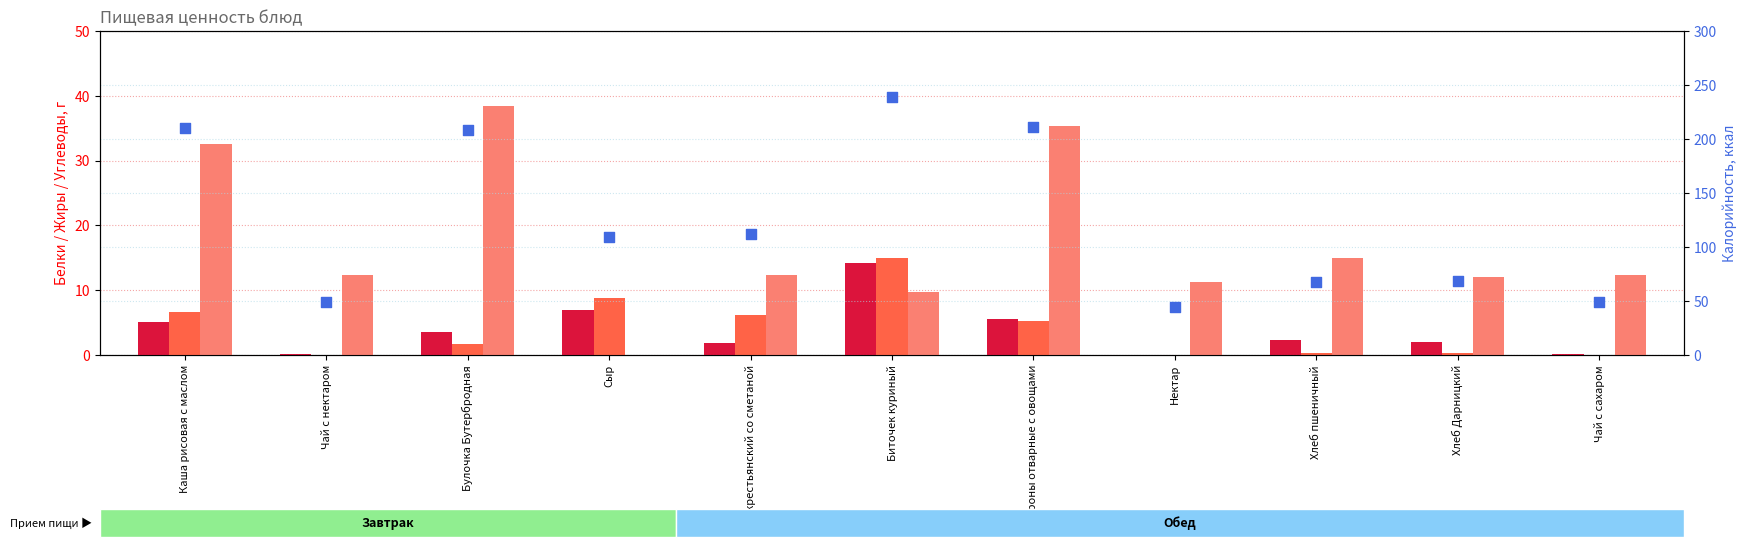

Which series has the largest total across all categories?

Калорийность (ккал)